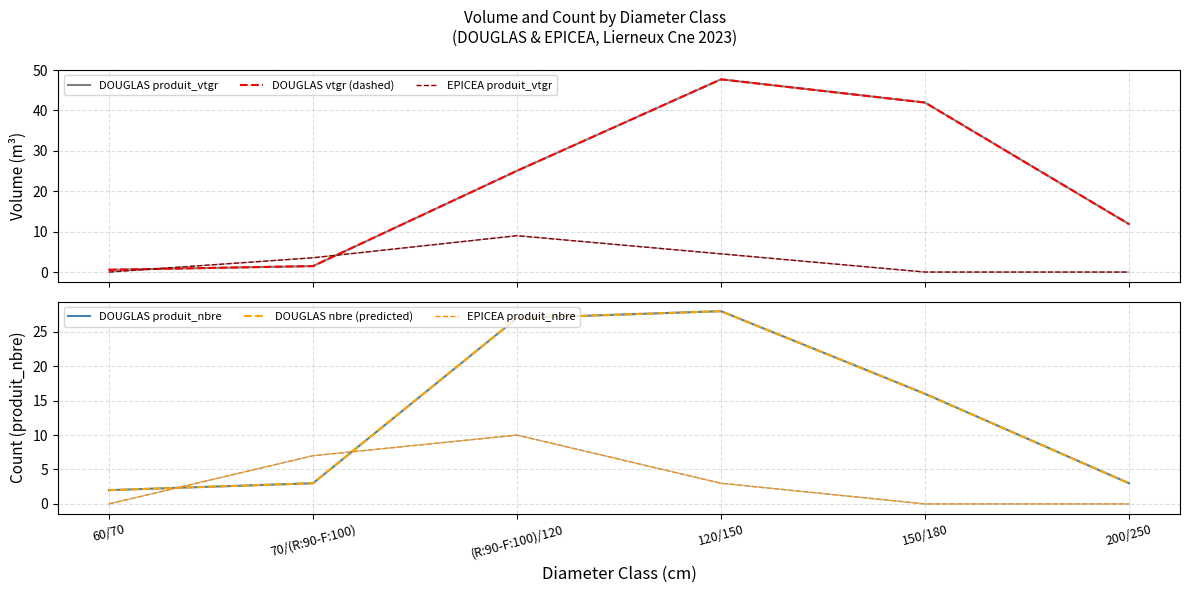

How many interior local peaks does the EPICEA produit_vtgr series have?

1